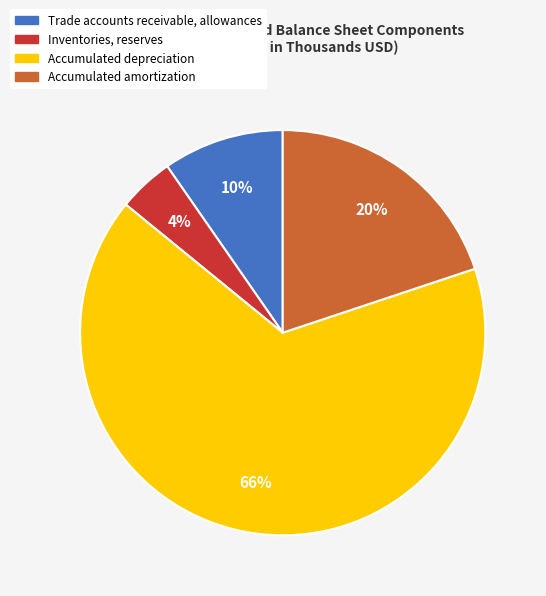

How many segments does this pie chart have?

4